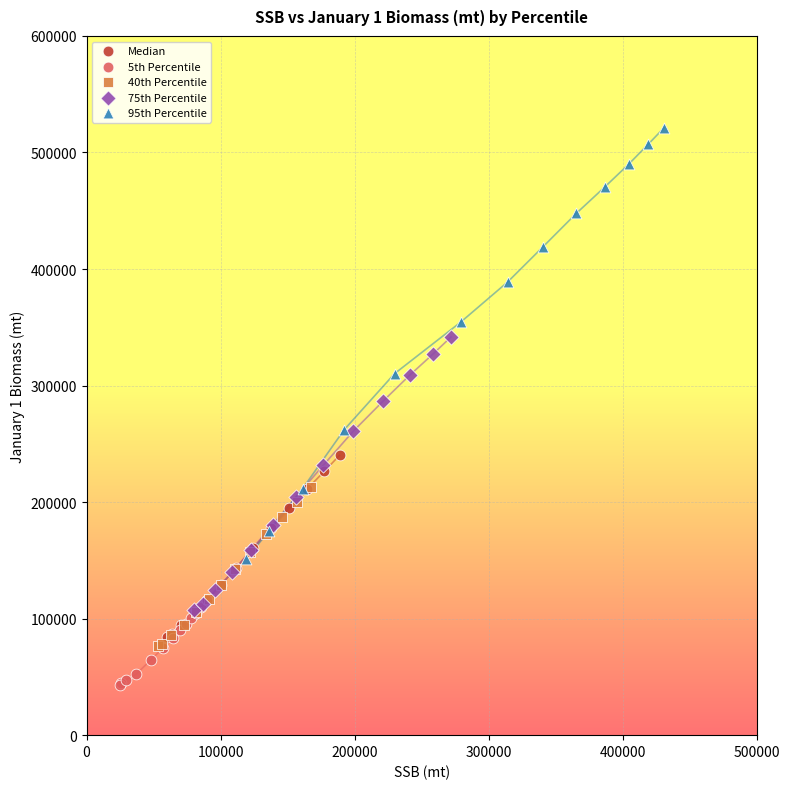

Which series has the widest spread of Y values?

95th Percentile